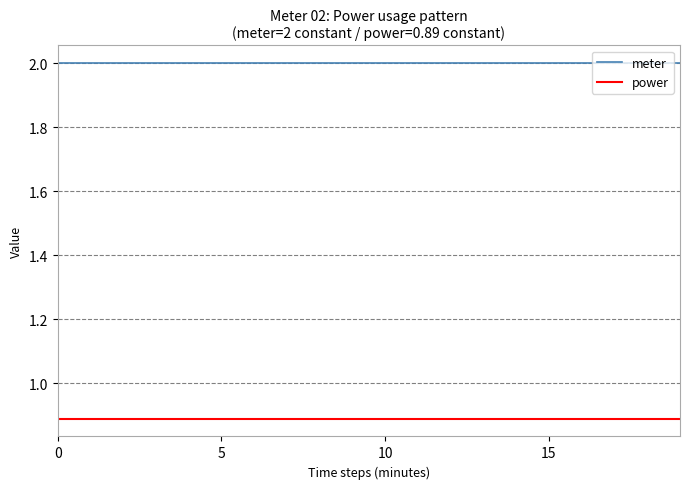

Rank the series by their average value, from lowest to highest.

power, meter